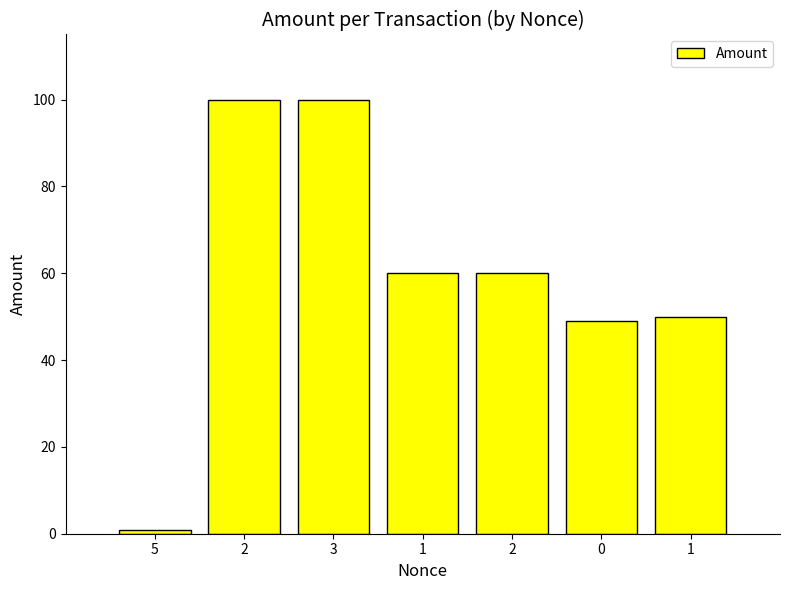

At which label does the data first exceed 59?

2